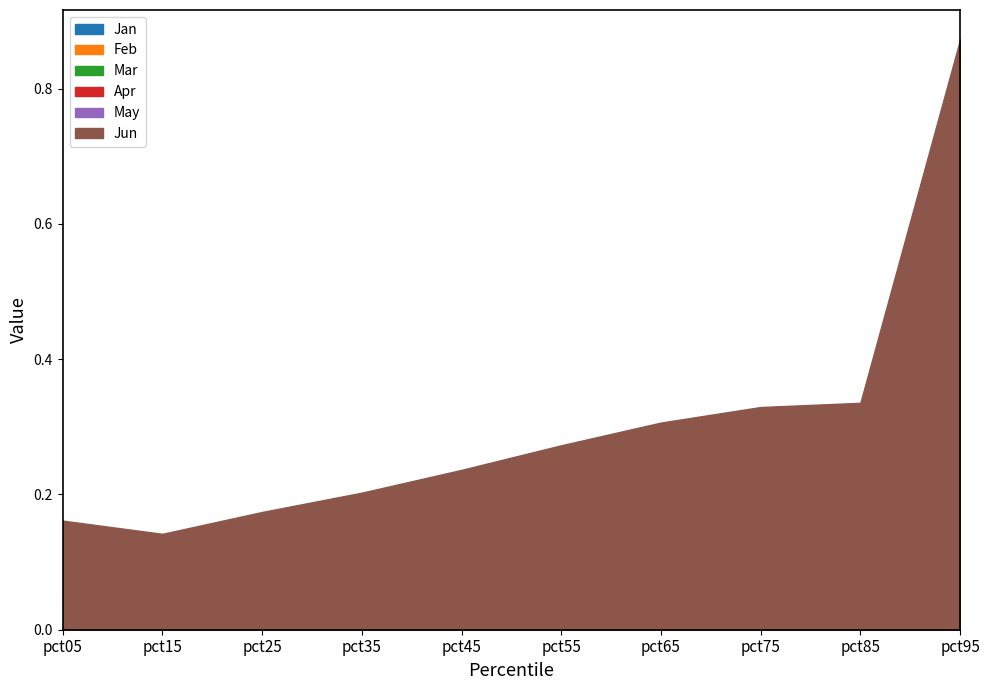

What is the difference between the maximum and second lowest values in the May series?

0.4